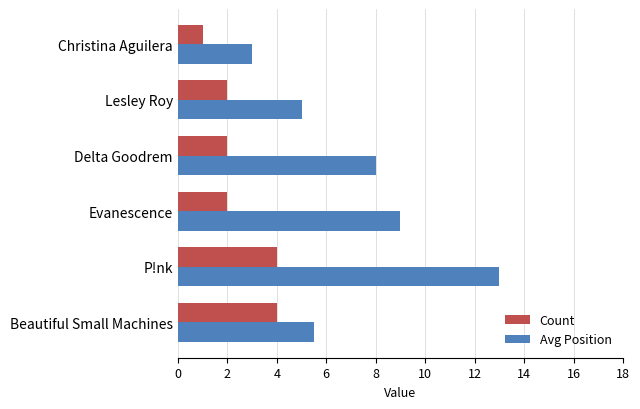

Which series has the largest total across all categories?

Avg Position